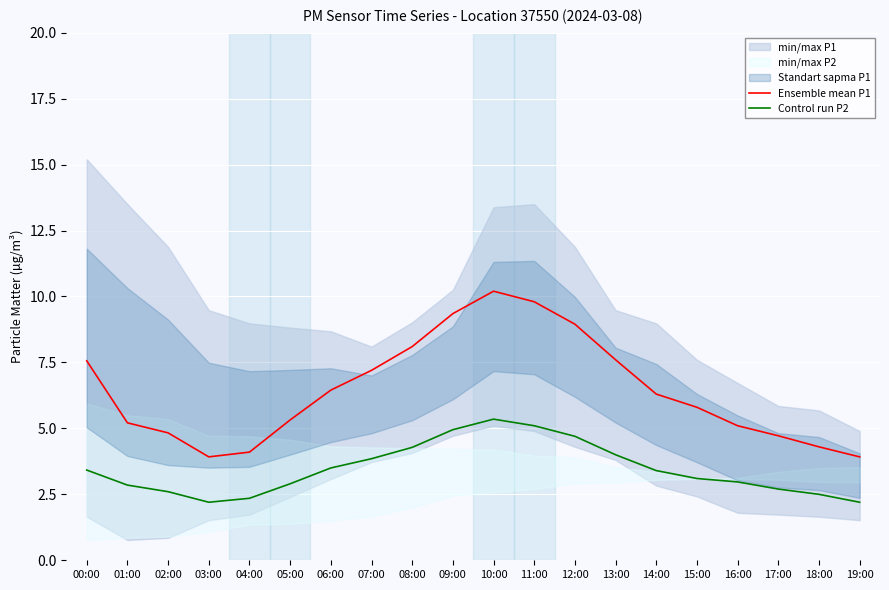

At how many categories does at least one series exceed 10?

1